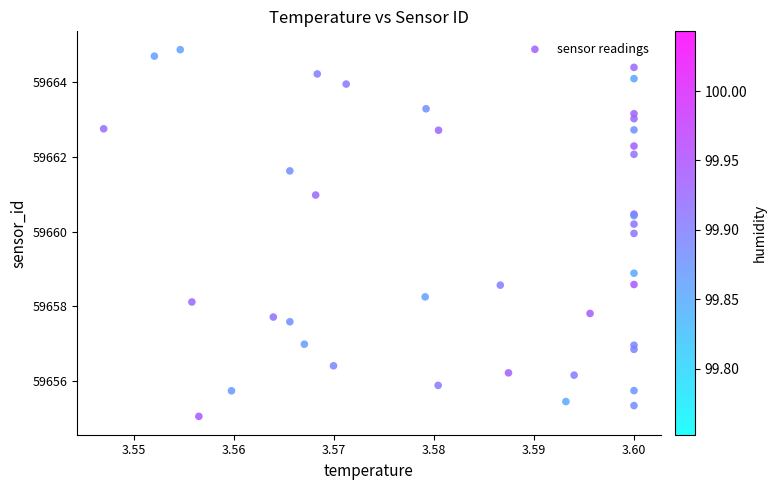

What Y value in the scatter plot is closest to 59659?

59658.9